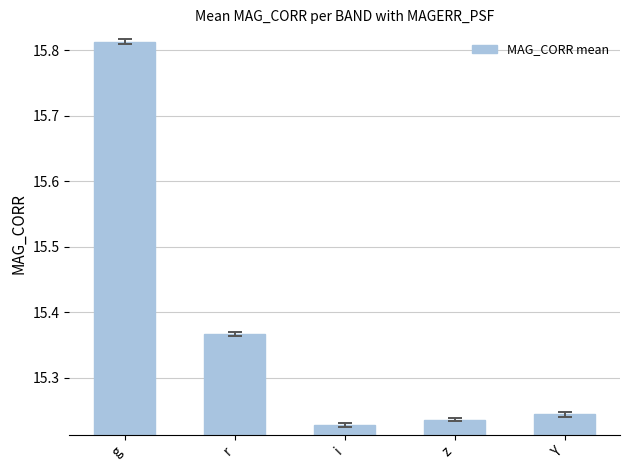

Rank the categories by value from lowest to highest.

i, z, Y, r, g